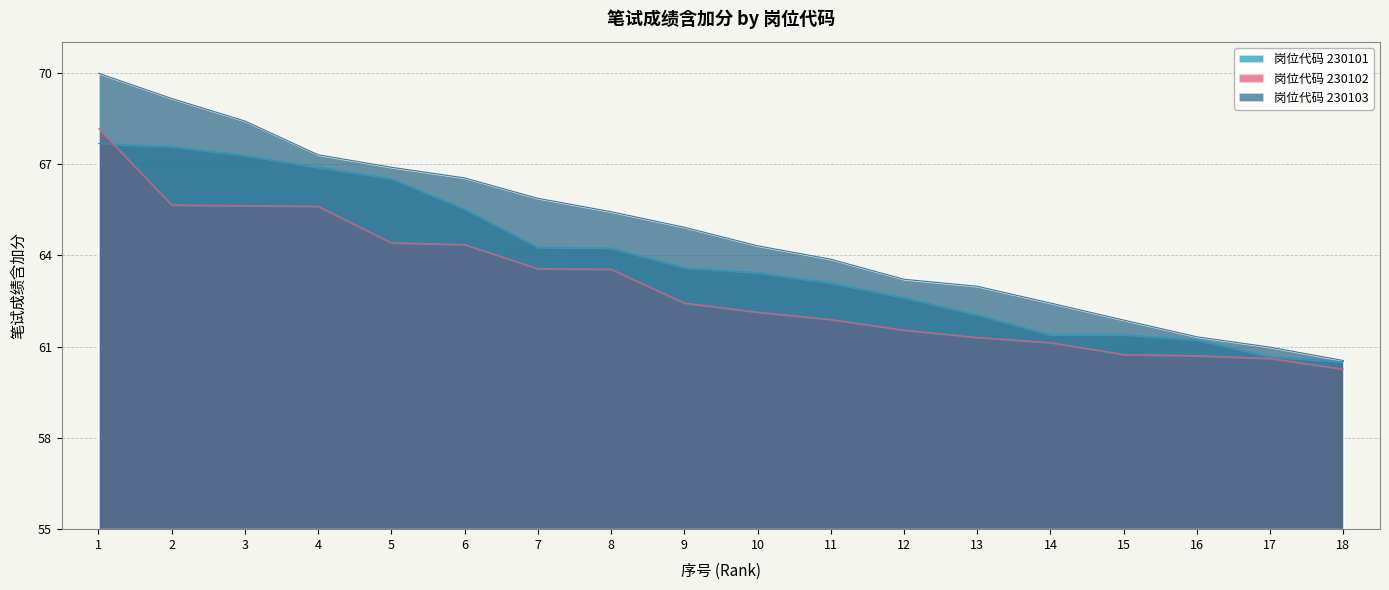

How many times do 230101 and 230102 cross each other?

1